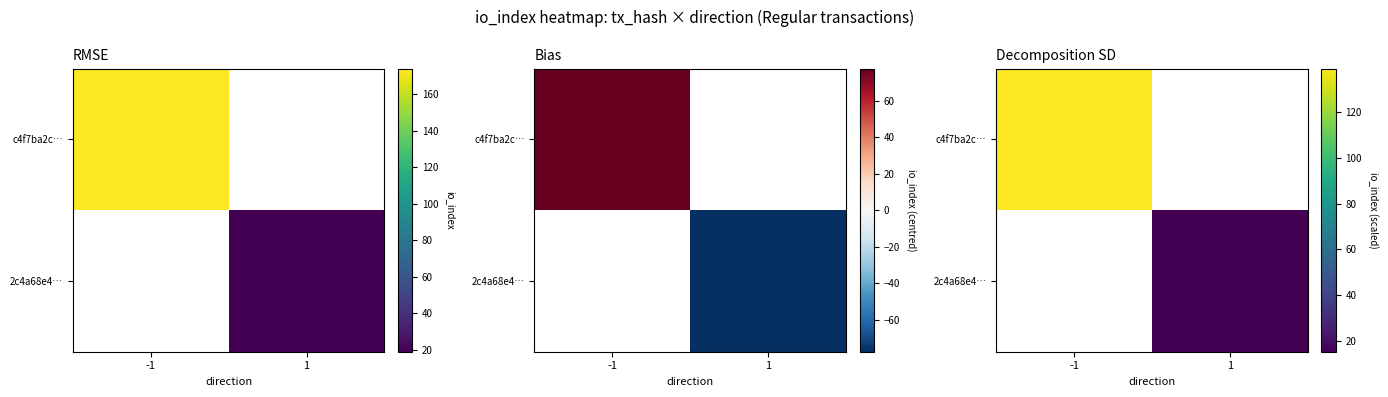

What is the minimum value shown in the chart?

15.2